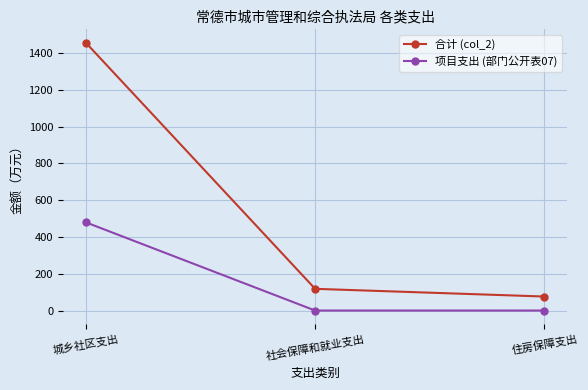

Which category has the highest value across all series?

城乡社区支出